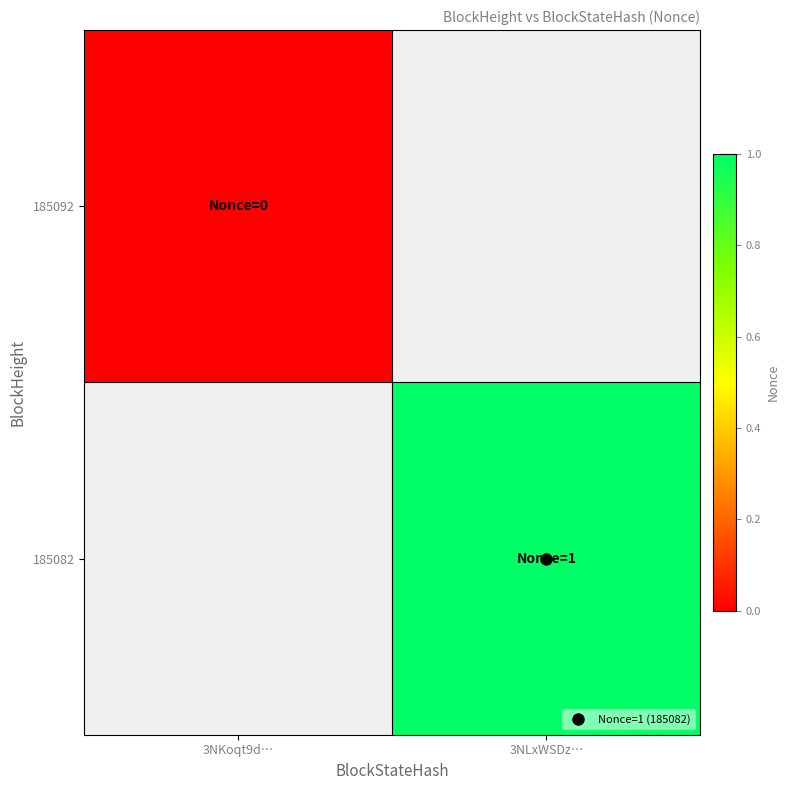

At which label is 185092 closest to 0?

3NKoqt9d…